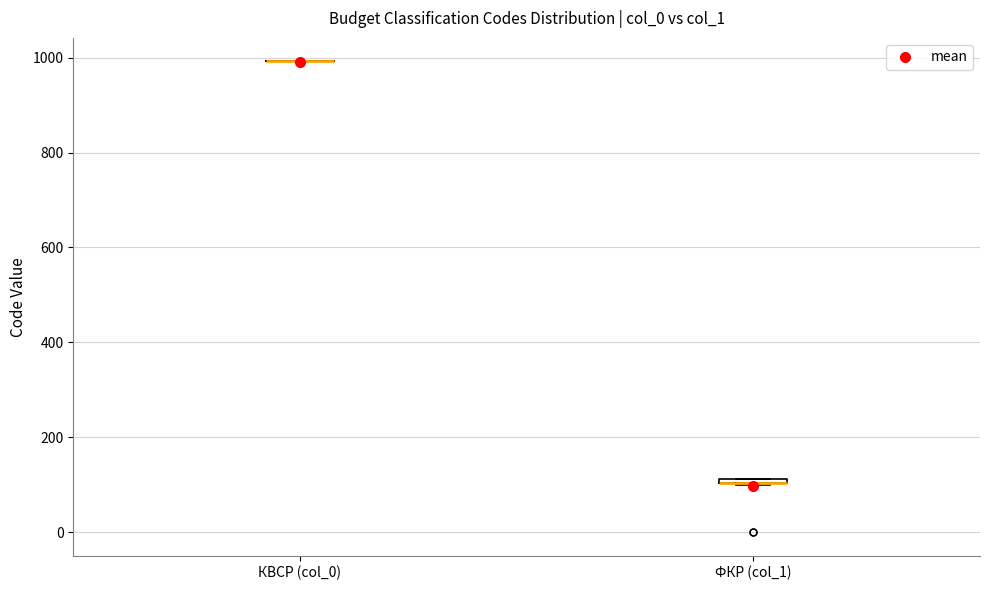

Where is the upper edge of the box for ФКР (col_1) on the y-axis? The values are not printed on the chart, so give them approximately, as read against the axis.

120